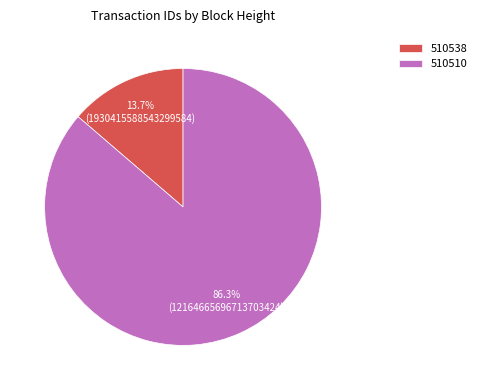

Rank the categories by value from lowest to highest.

510538, 510510